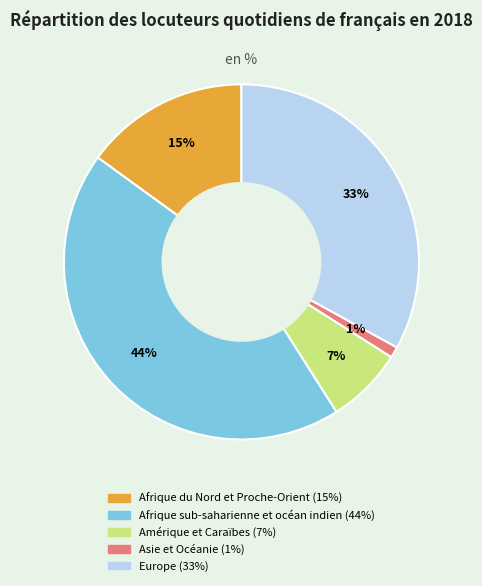

To the nearest percent, what percentage of the pie is Europe?

33%